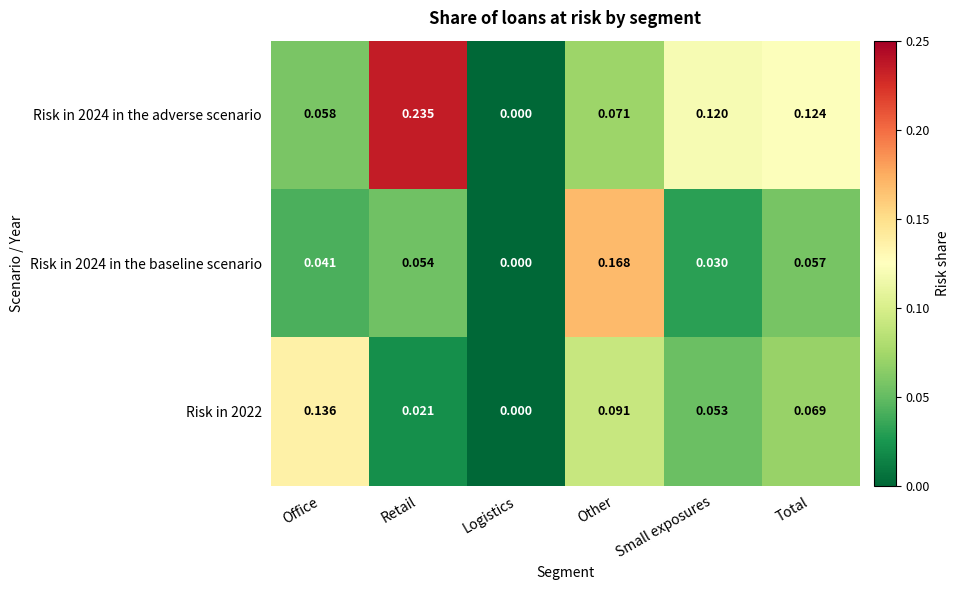

At which category is the sum across all series the highest?

Other